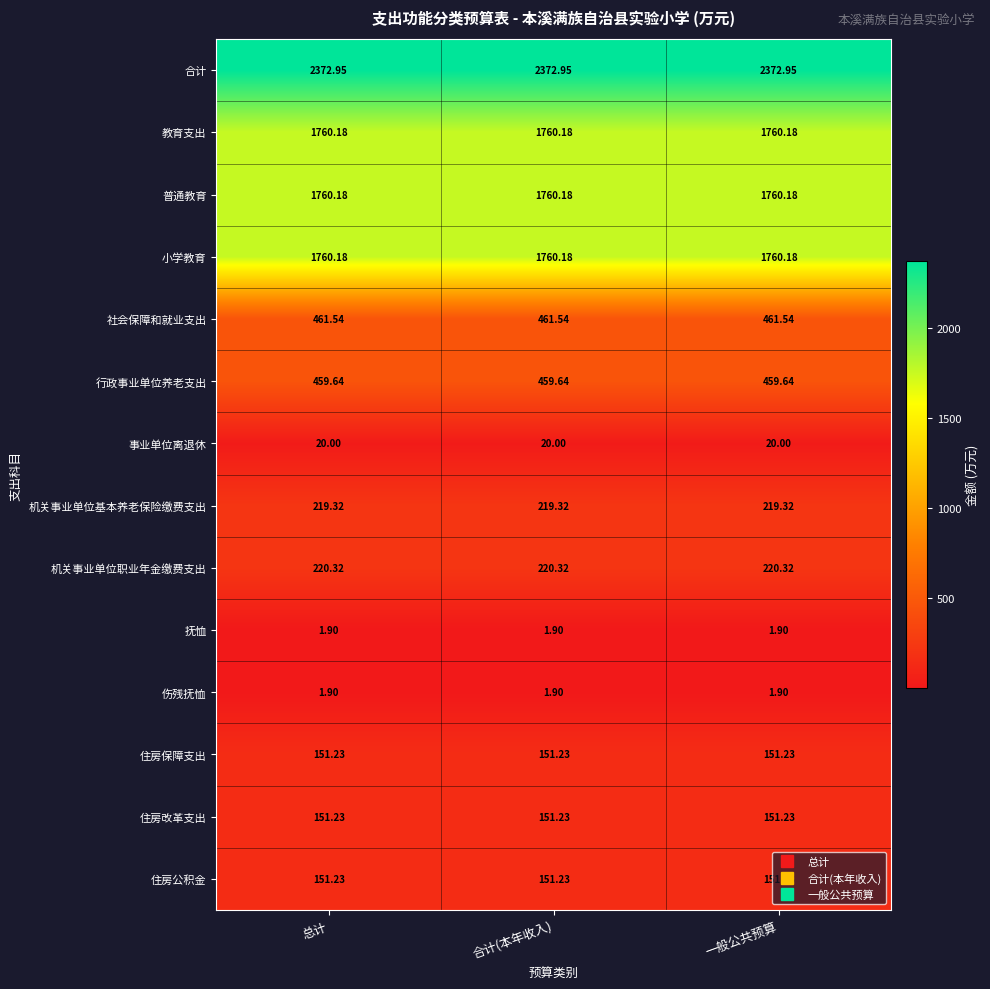

Which series has the largest total across all categories?

合计